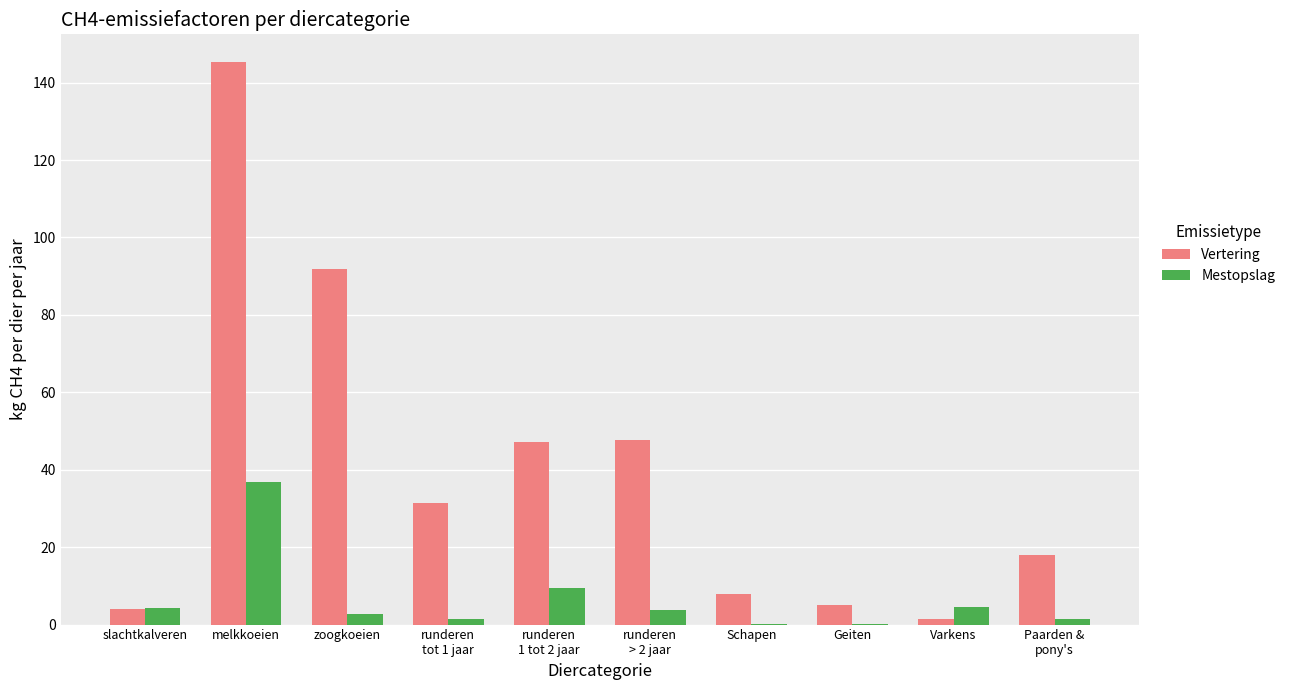

The value of Vertering at Schapen is 13.4. True or false?

False